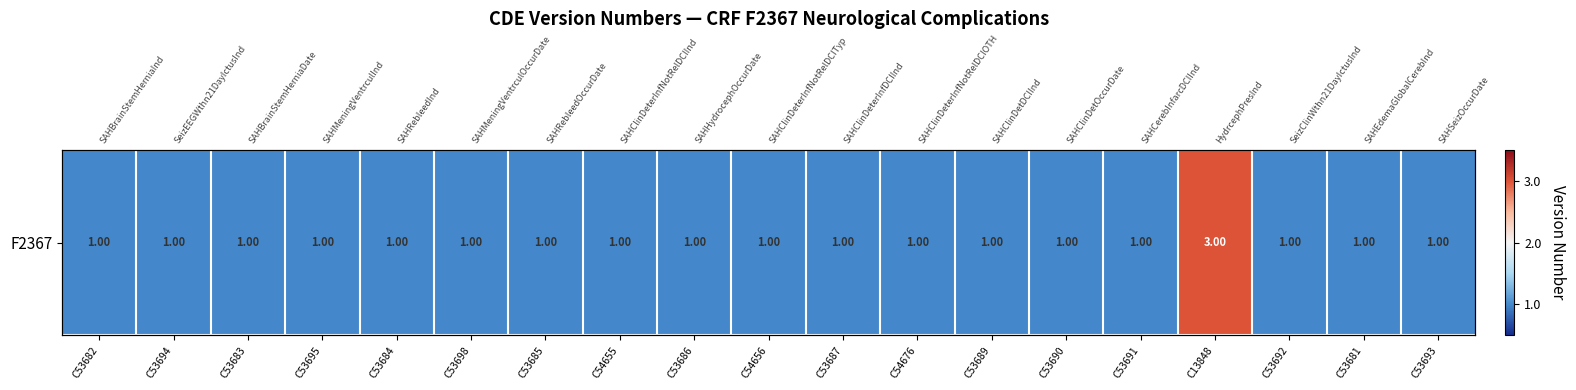

Approximately how many times larger is the value at C13848 compared to C53692?

3.0